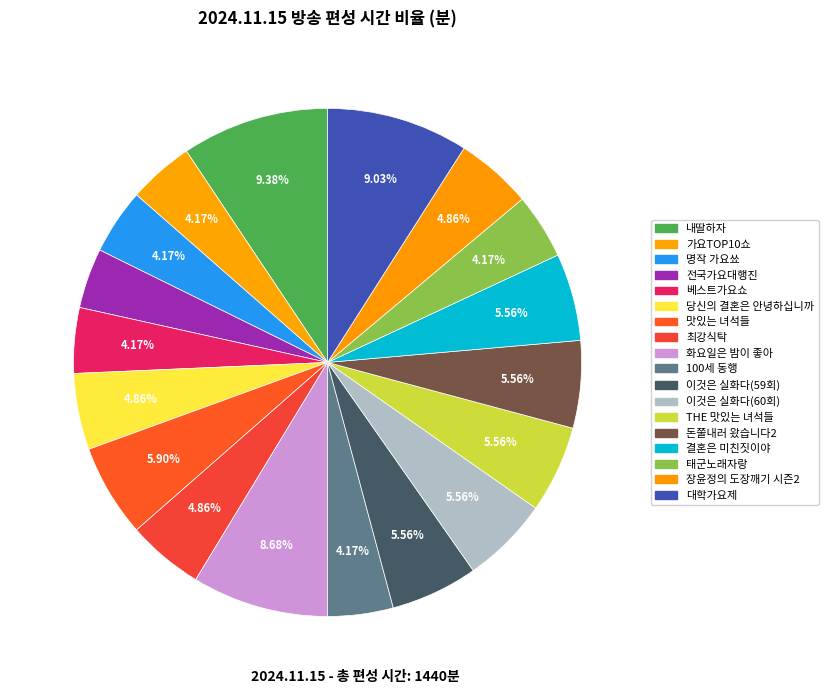

How many slices are in this pie chart?

18